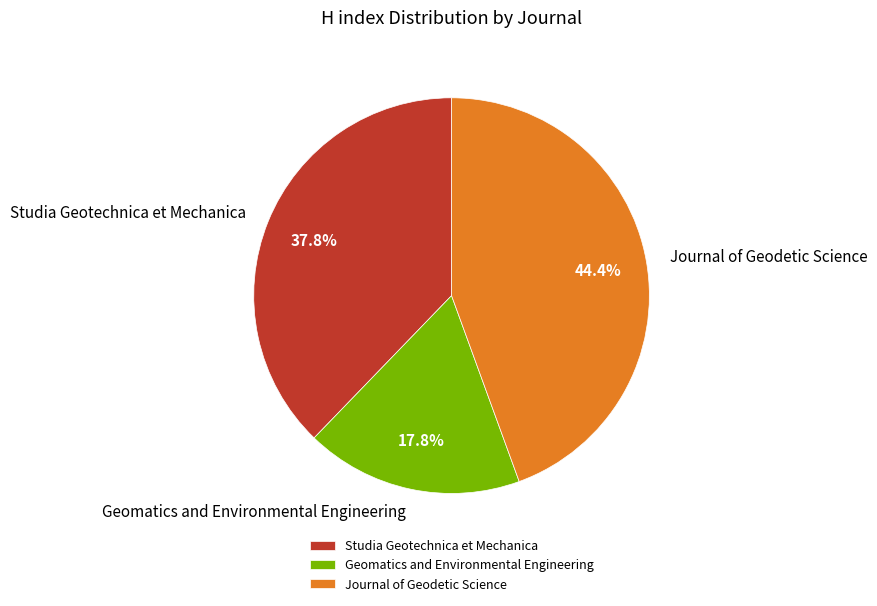

Rank the categories by value from lowest to highest.

Geomatics and Environmental Engineering, Studia Geotechnica et Mechanica, Journal of Geodetic Science